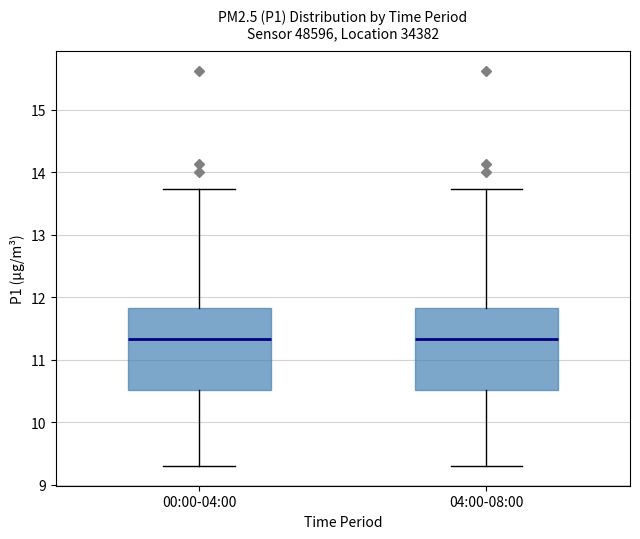

Where does the upper whisker of the box for 04:00-08:00 end on the y-axis? The values are not printed on the chart, so give them approximately, as read against the axis.

13.7